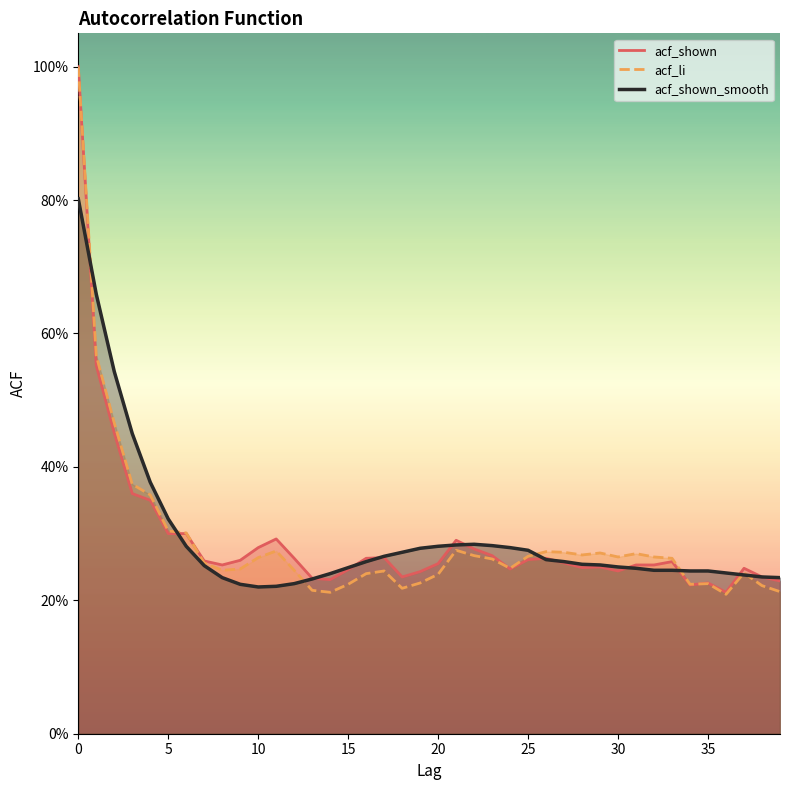

Does the chart have visible grid lines?

No